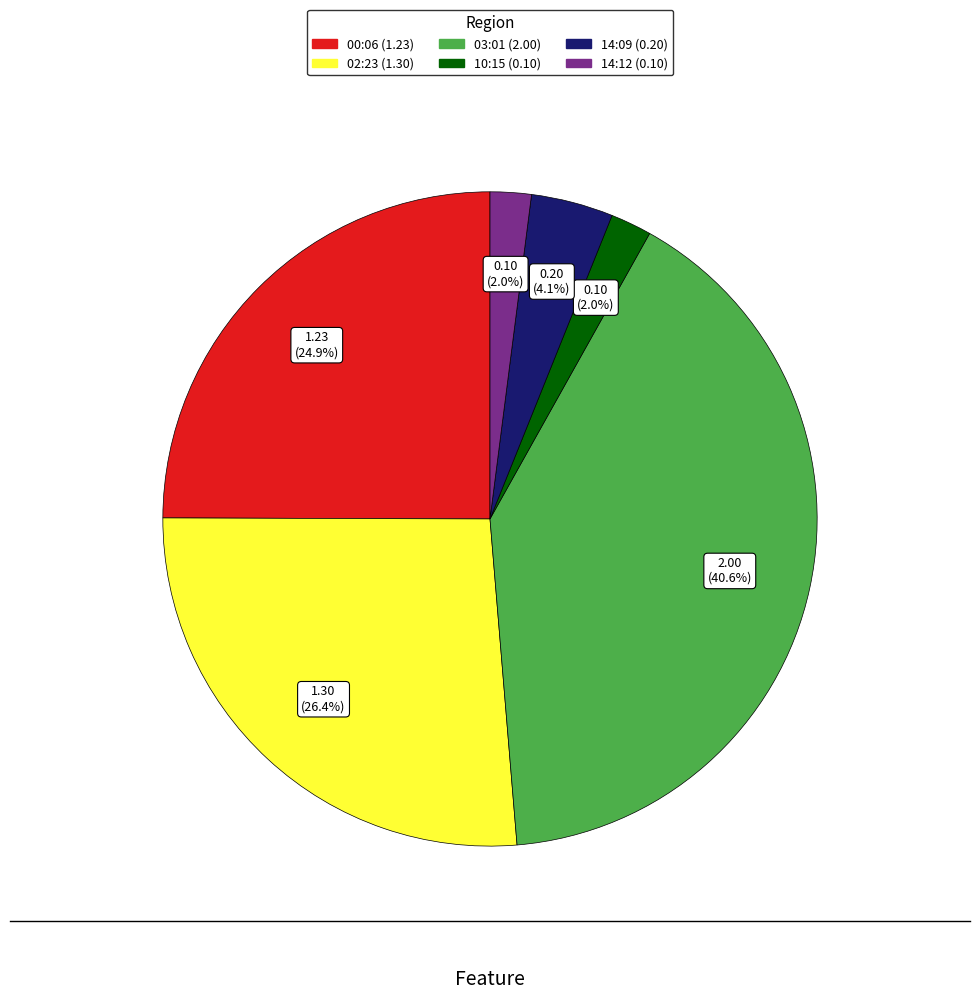

Does any single category account for the majority?

No